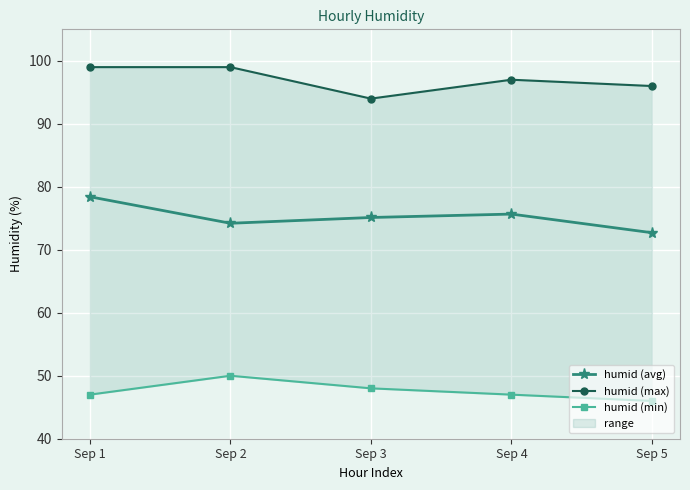

The humid (max) series shows 94.0 at Sep 3. True or false?

True